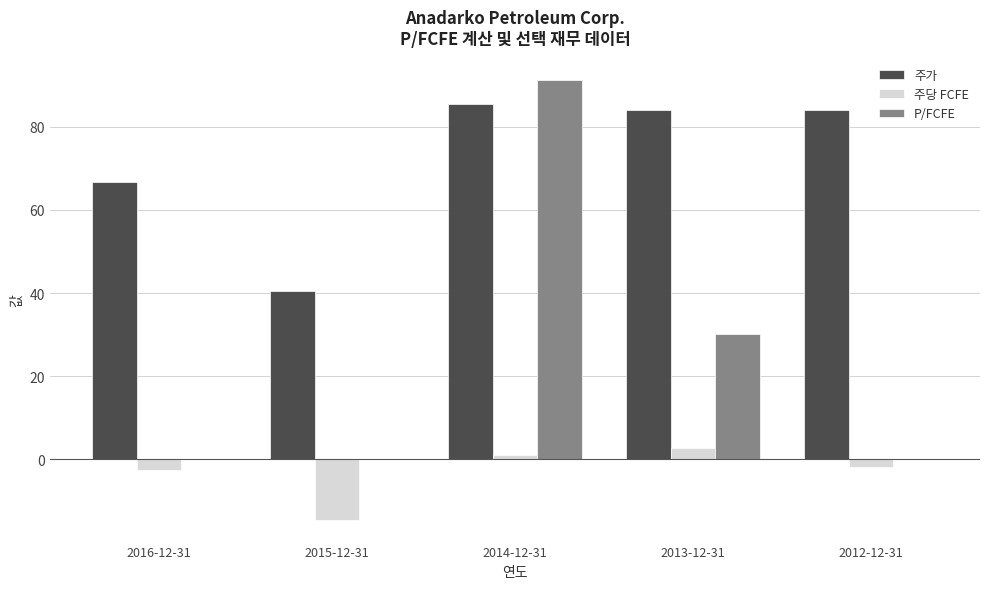

The 주가 series shows 66.8 at 2016-12-31. True or false?

True